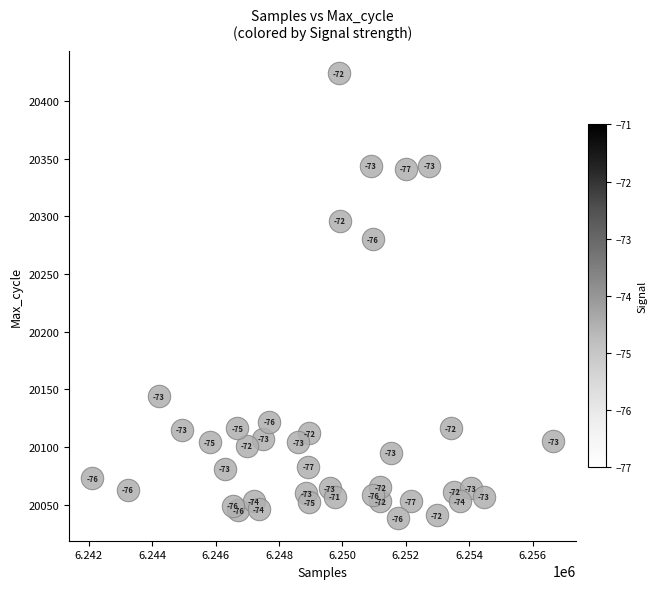

What Y value in the scatter plot is closest to 20231?

20280